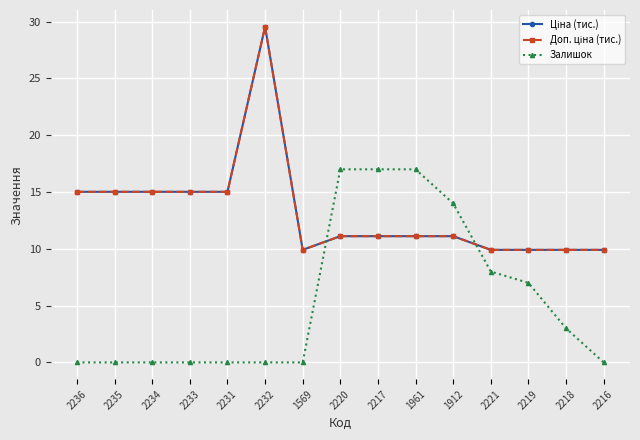

Rank the series by their maximum value, from highest to lowest.

Ціна (тис.), Доп. ціна (тис.), Залишок